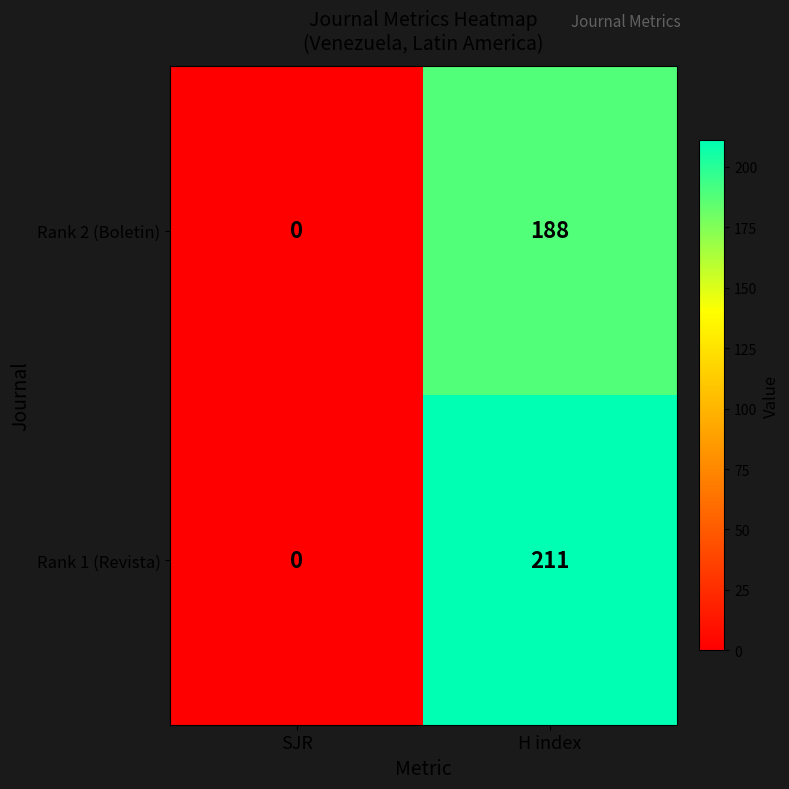

What is the difference between the highest and lowest values at H index?

23